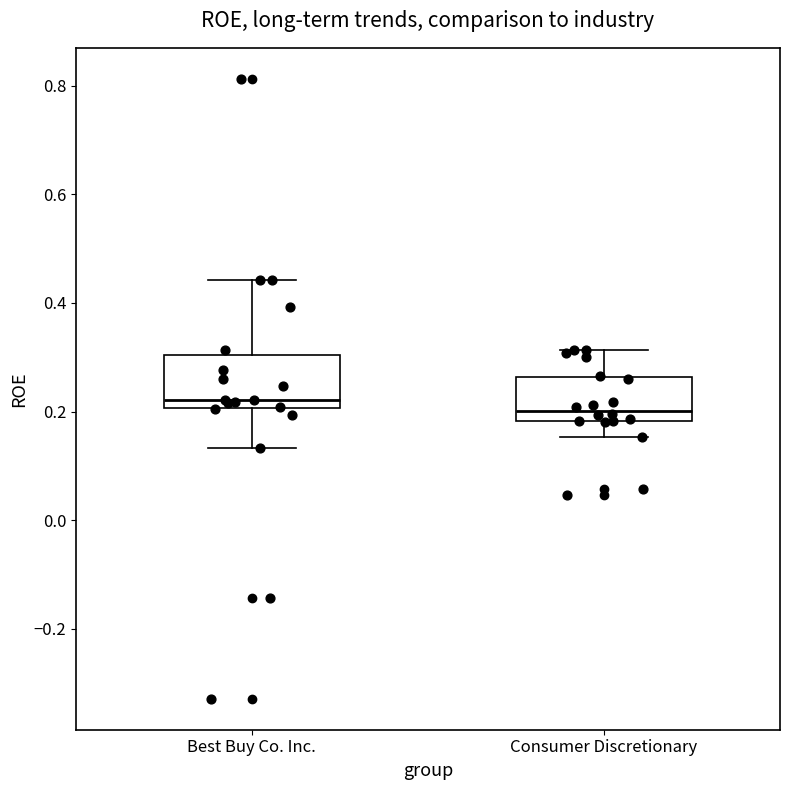

Reading left to right, read every box against the y-axis: the position of its median line, the range the box covers, and the ends of its whiskers. The values are not printed on the chart, so give them approximately, as read against the axis.

Best Buy Co. Inc.: median 0.22, box 0.20 to 0.30, whiskers 0.14 to 0.44
Consumer Discretionary: median 0.20, box 0.18 to 0.26, whiskers 0.16 to 0.32